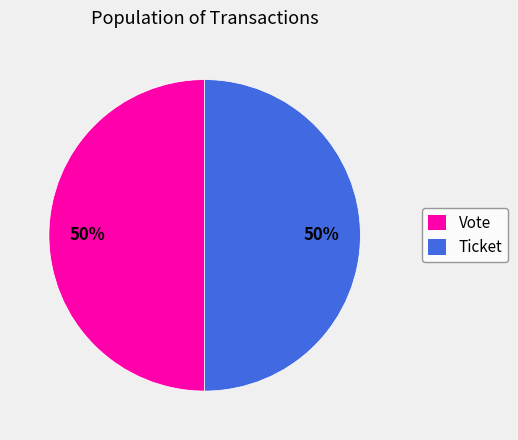

What is the ratio of the value at Vote to the value at Ticket?

1.0